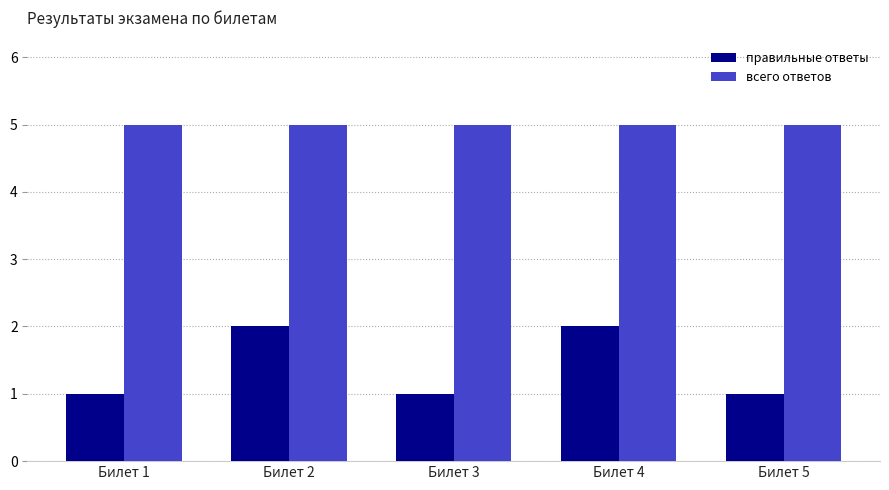

Reading right to left, what are all the values shown in this chart?

правильные ответы: Билет 5=1	Билет 4=2	Билет 3=1	Билет 2=2	Билет 1=1
всего ответов: Билет 5=5	Билет 4=5	Билет 3=5	Билет 2=5	Билет 1=5